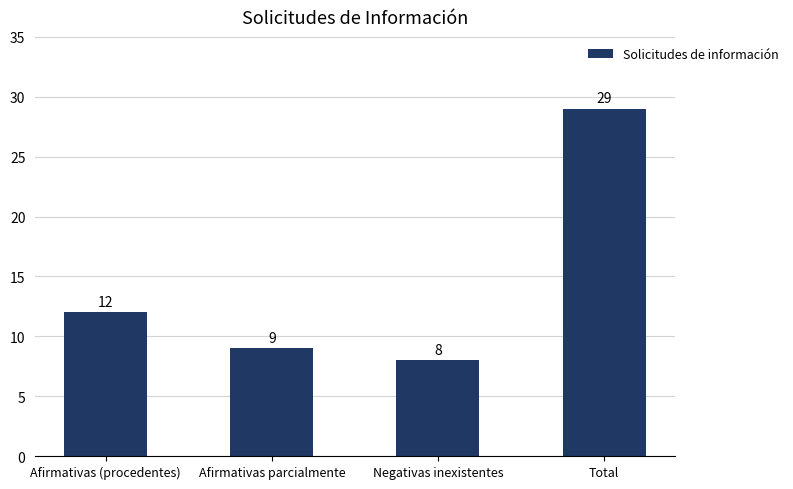

Count the number of categories in the chart.

4